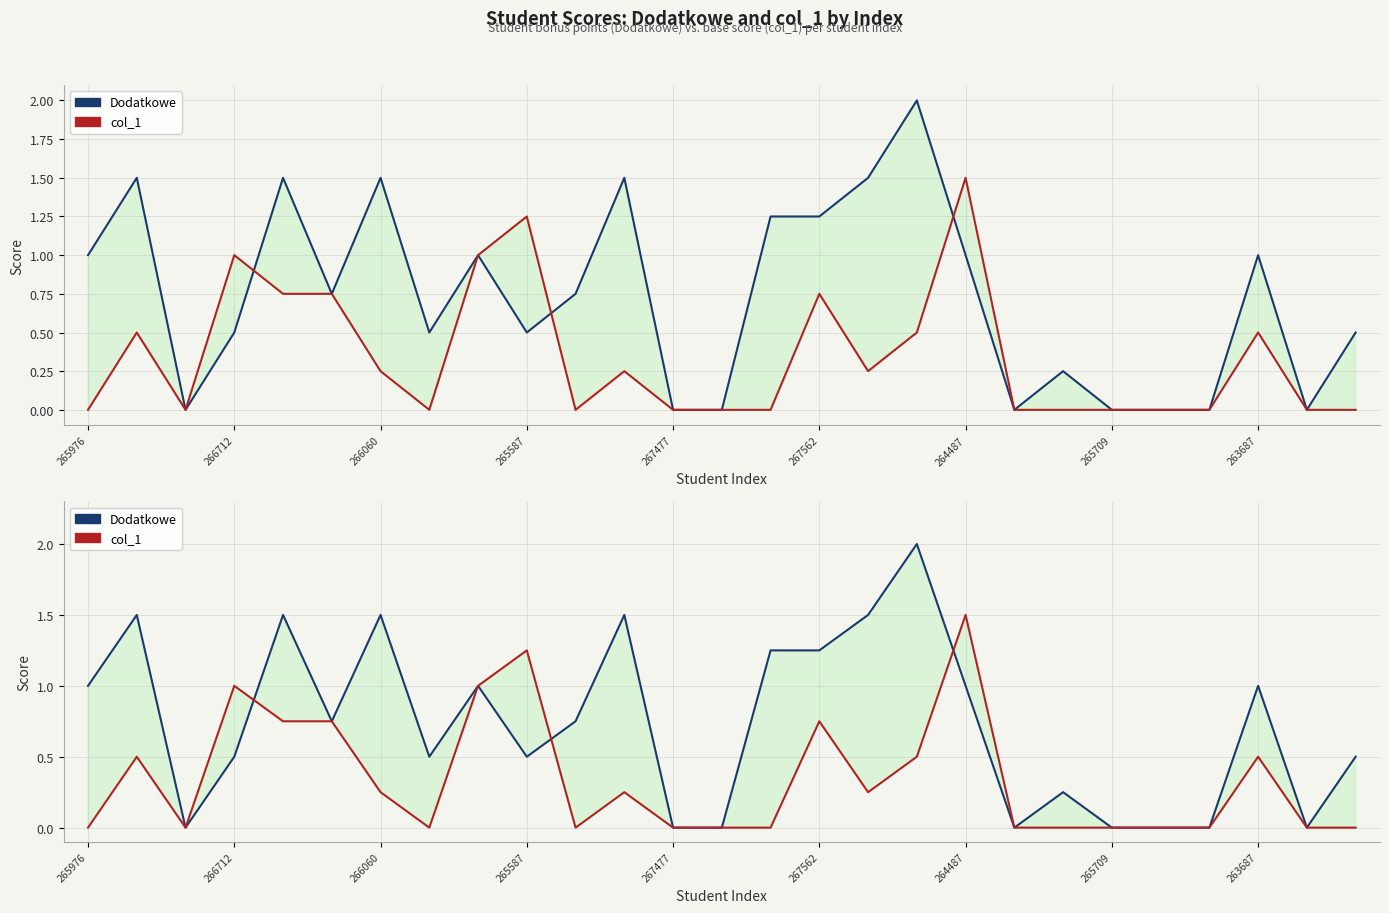

In Dodatkowe, how many points are lower than both neighbors (excluding endpoints)?

6